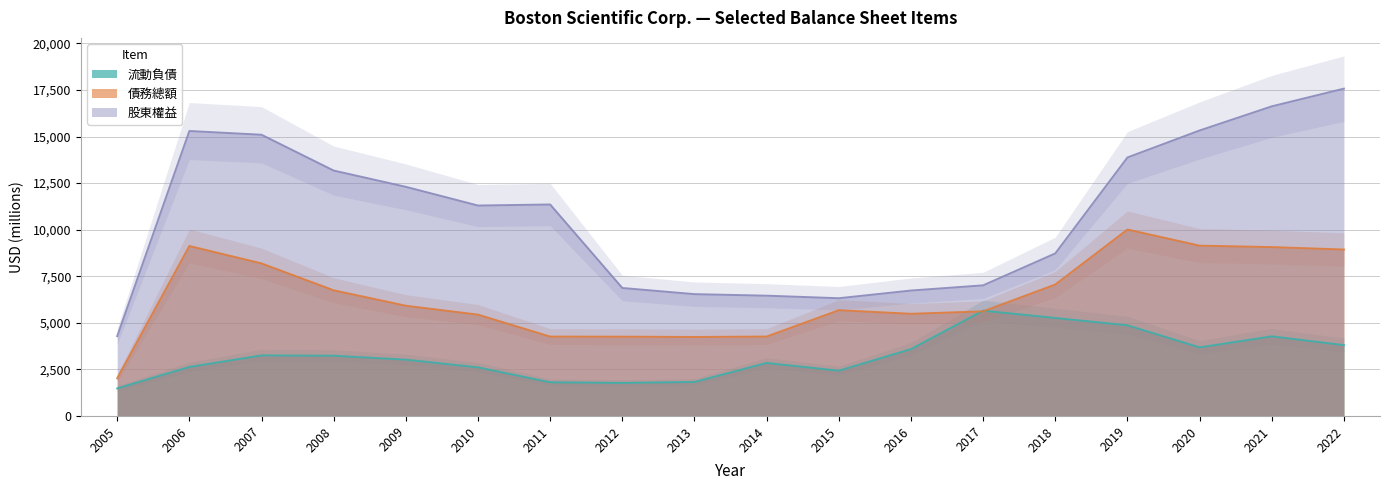

True or false: 流動負債 and 股東權益 intersect in this chart.

False